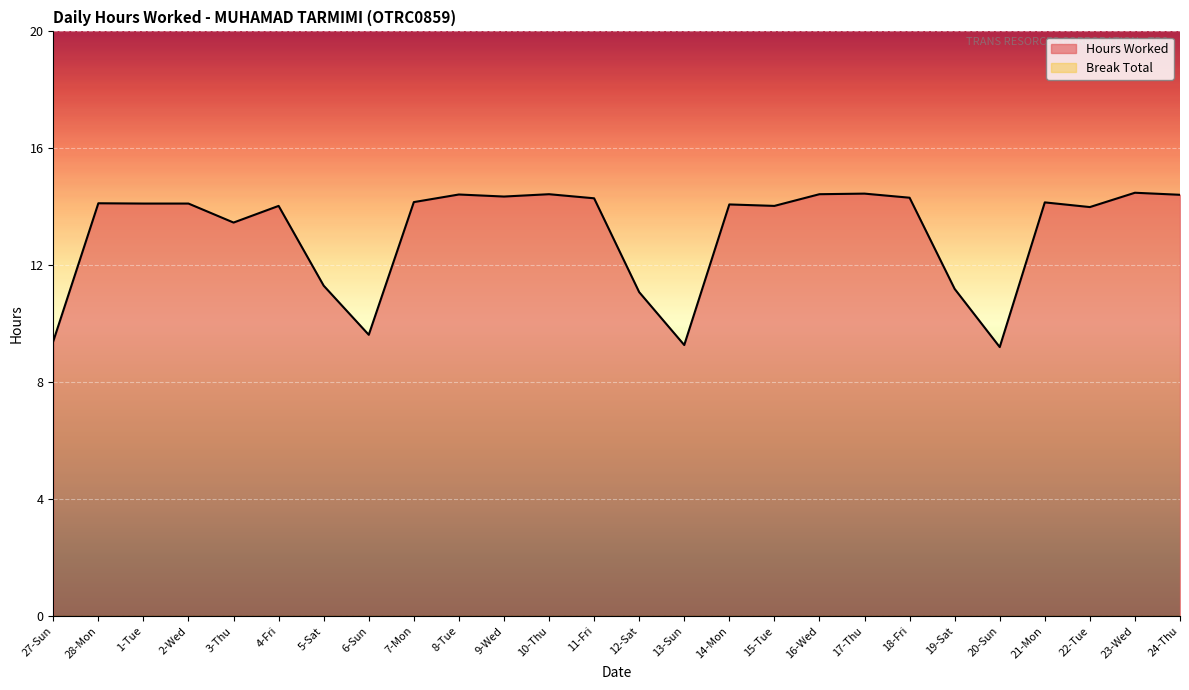

Where is the data nearest to the value 11?

12-Sat